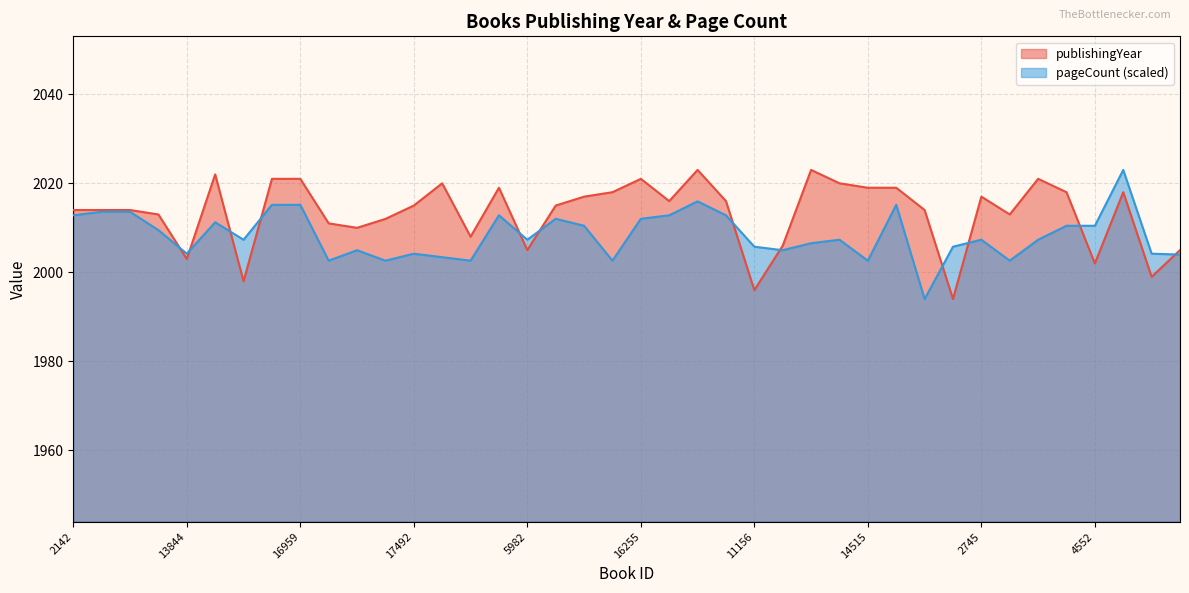

What is the maximum value shown in the chart?

2023.0